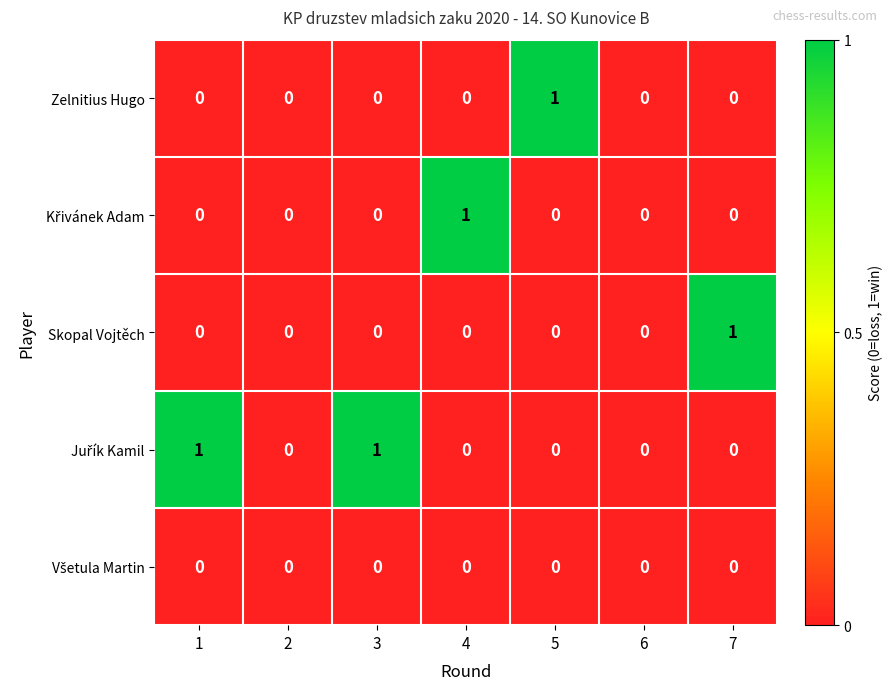

Between 2 and 7, which series saw the biggest shift?

Skopal Vojtěch